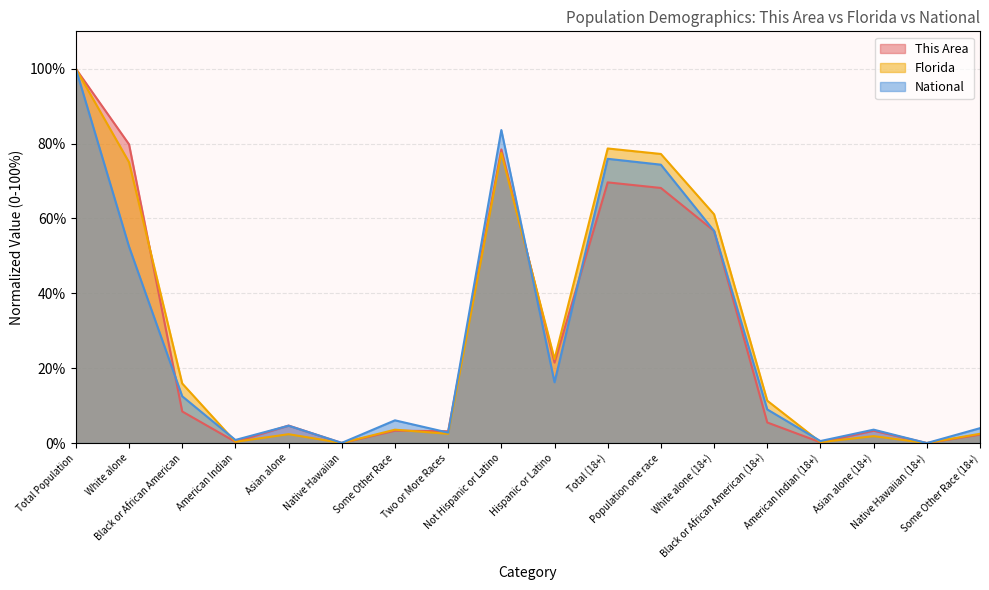

Rank the series at Not Hispanic or Latino from highest to lowest value.

National, This Area, Florida